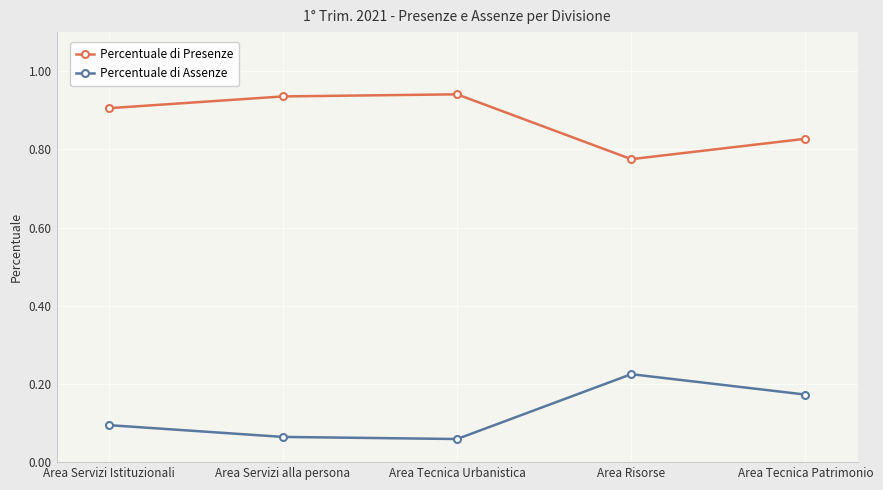

True or false: Percentuale di Presenze has a value of 0.3 at Area Tecnica Patrimonio.

False